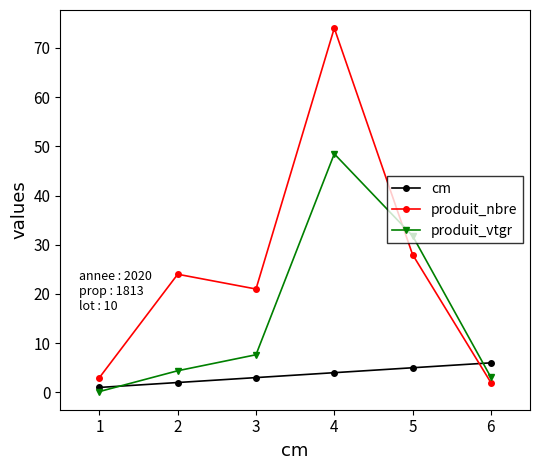

What is the lowest value of the cm series?

1.0